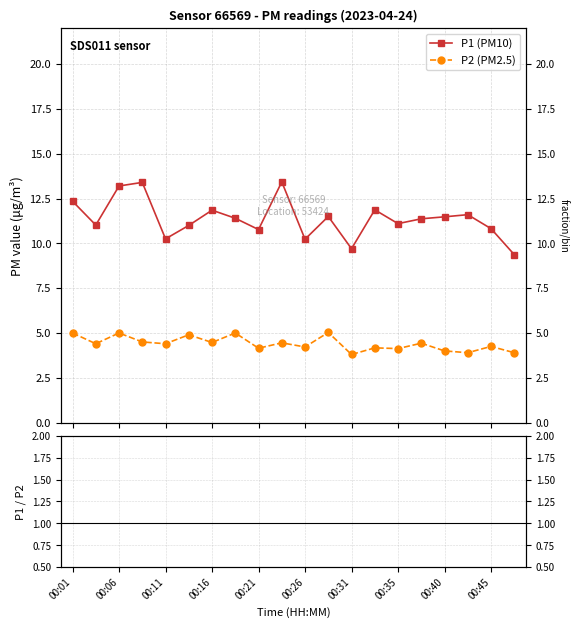

What is the value of the P1/P2 point at the 6th from the left?

2.2